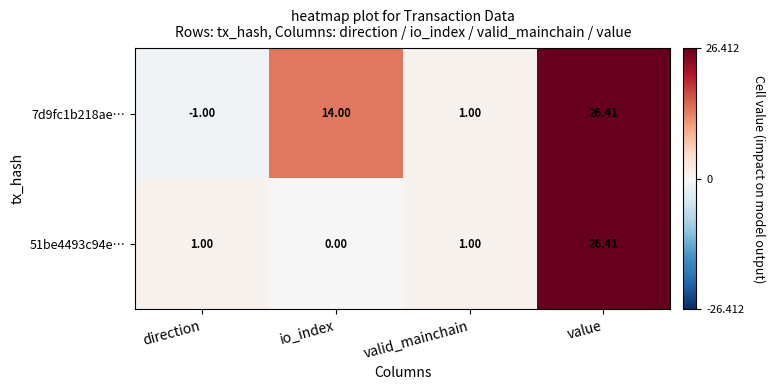

List the labels in order of 7d9fc1b218ae… value, largest first.

value, io_index, valid_mainchain, direction